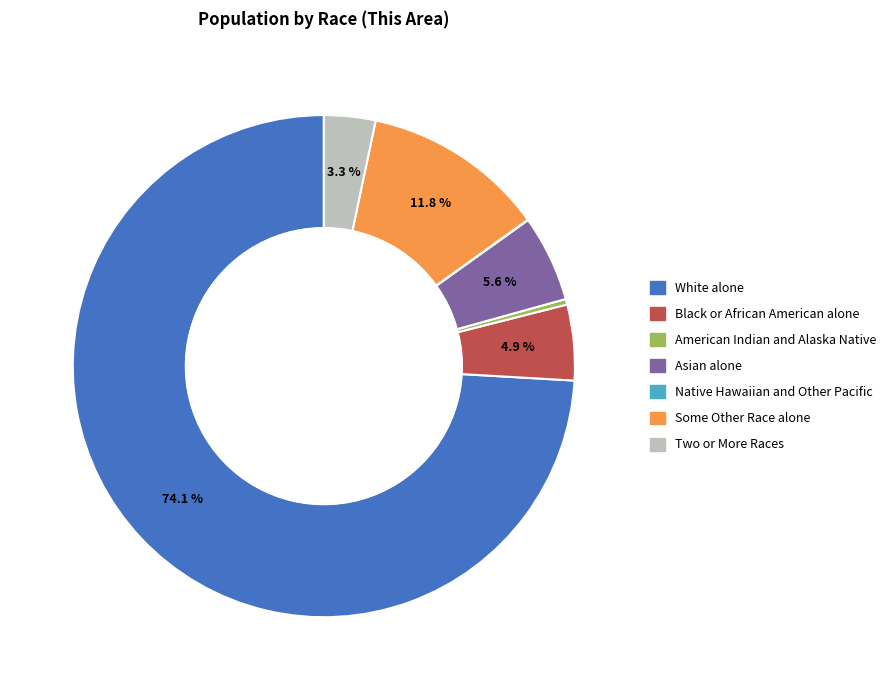

How much of the chart is everything except Some Other Race alone?

88.2%